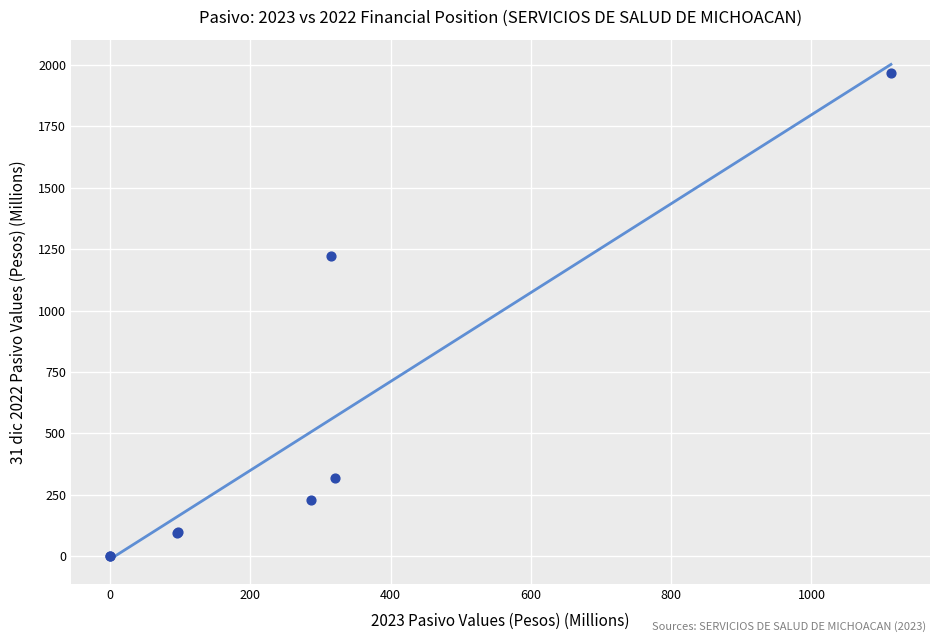

What Y value in the scatter plot is closest to 983?

1223.0